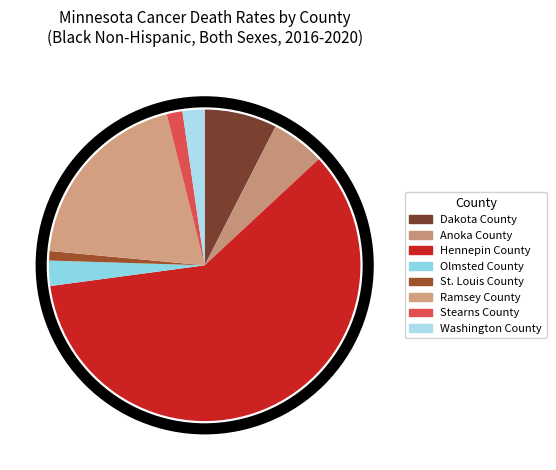

How many segments does this pie chart have?

8